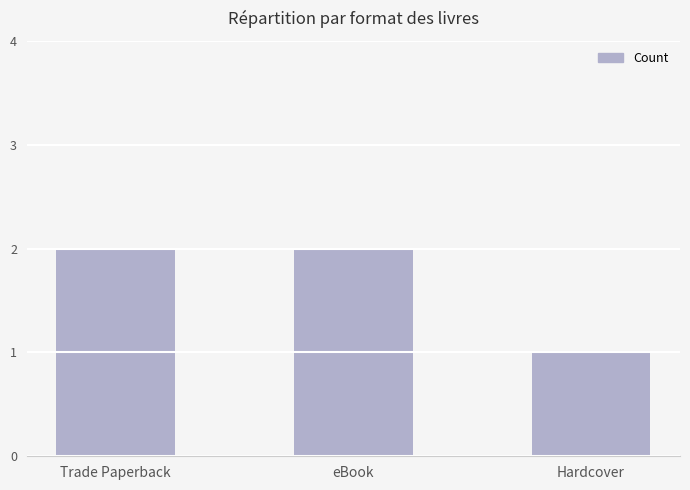

At which label is the value closest to 1?

Hardcover